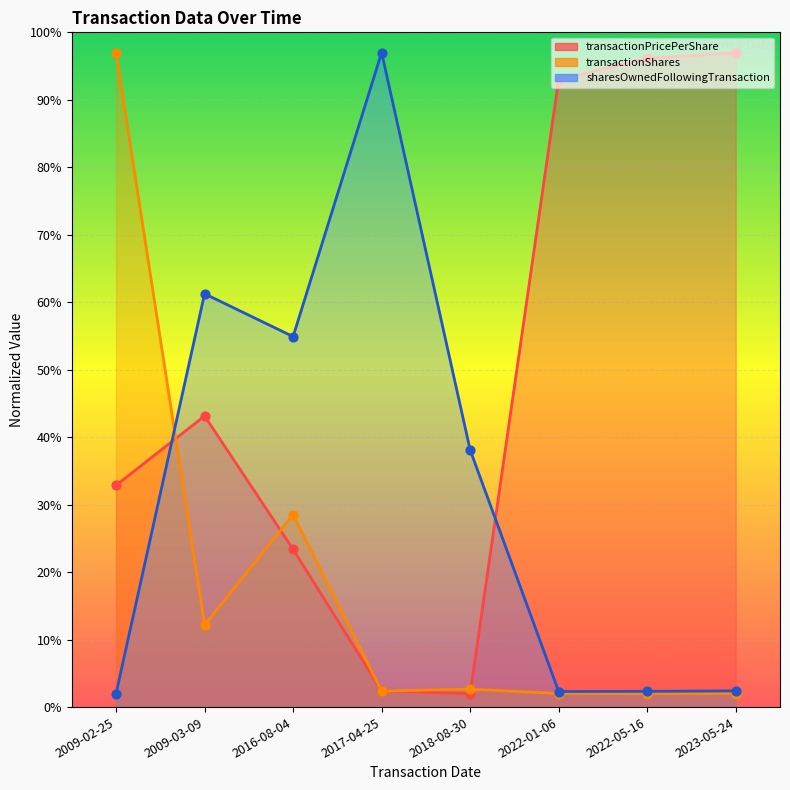

What are all the series names shown in the legend?

transactionPricePerShare, transactionShares, sharesOwnedFollowingTransaction